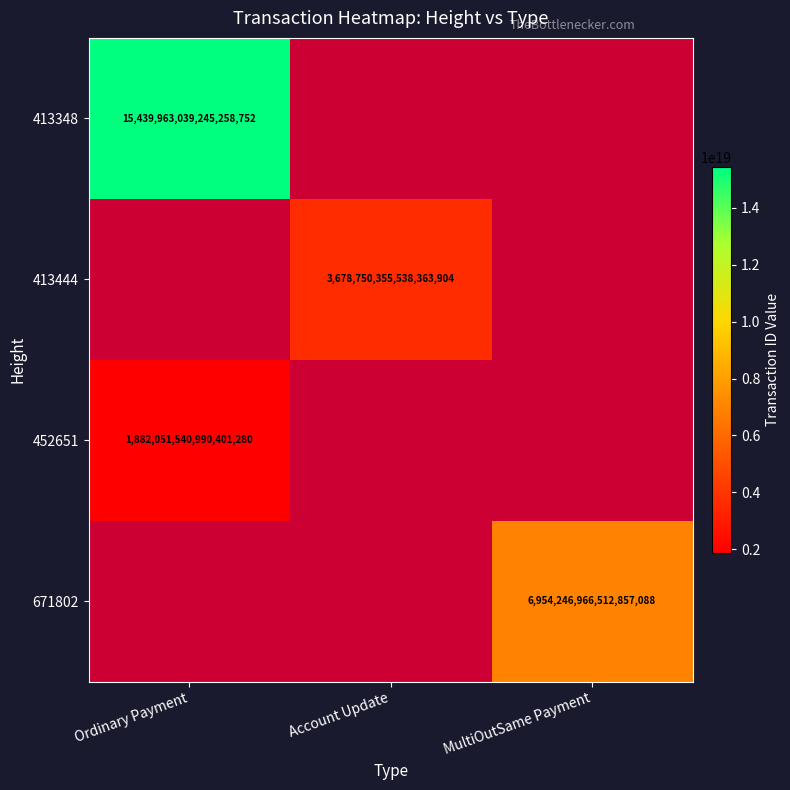

How many series are shown in this chart?

4